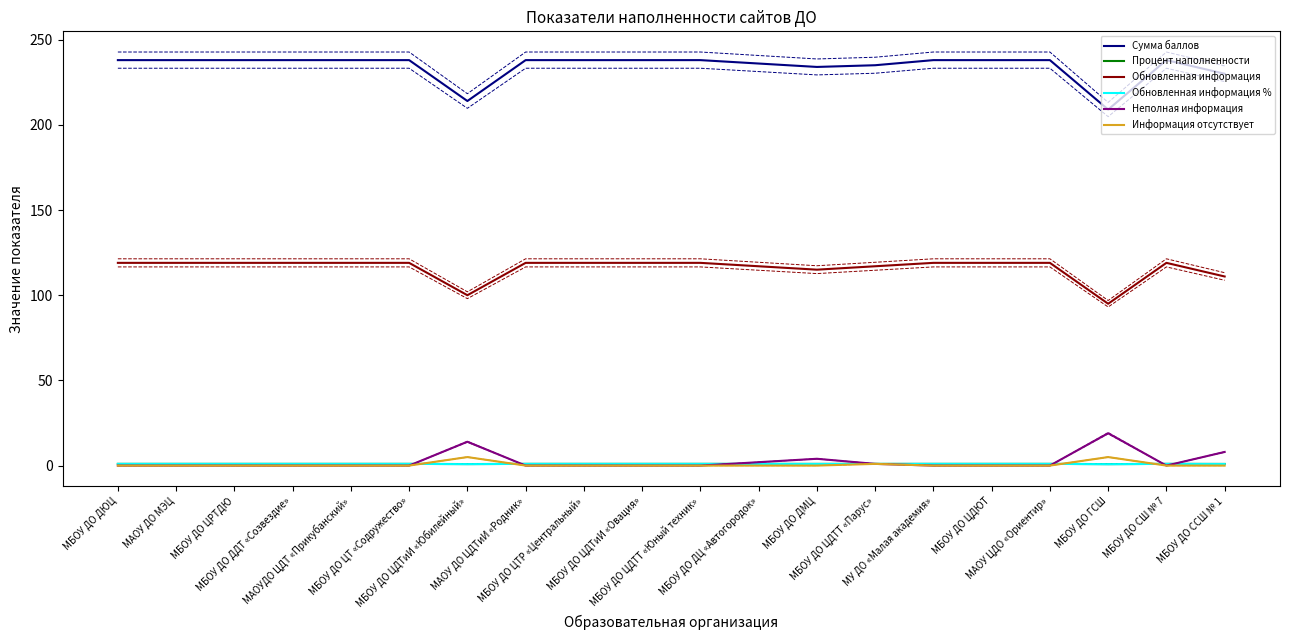

What is the label of the 19th point from the right?

МАОУ ДО МЭЦ